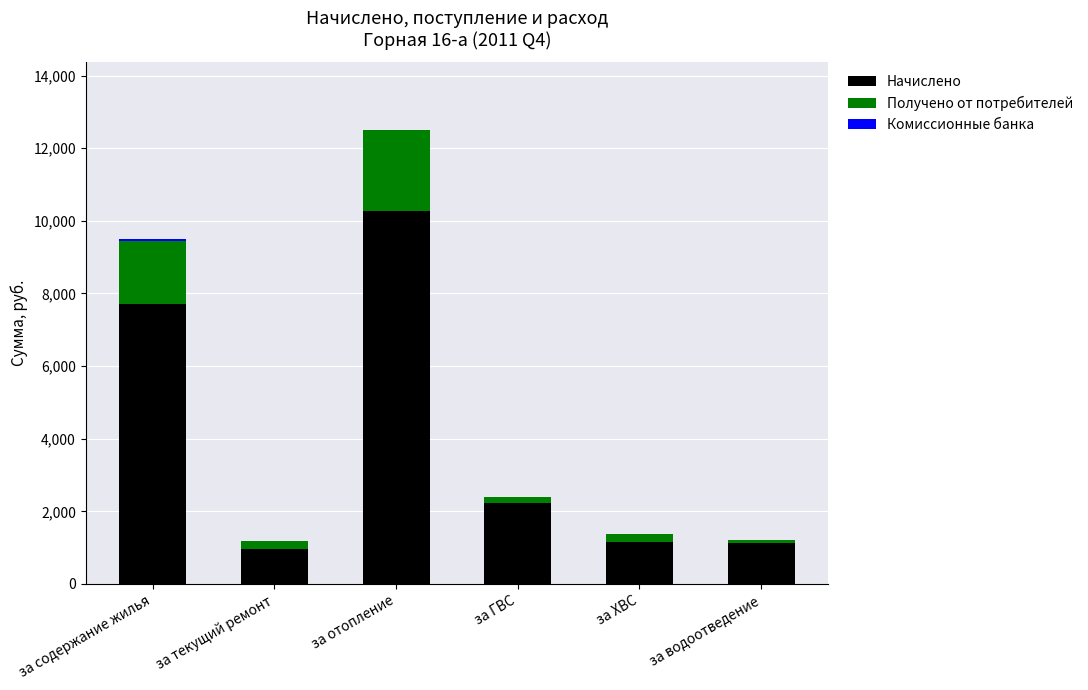

Where is Начислено nearest to the value 5610?

за содержание жилья